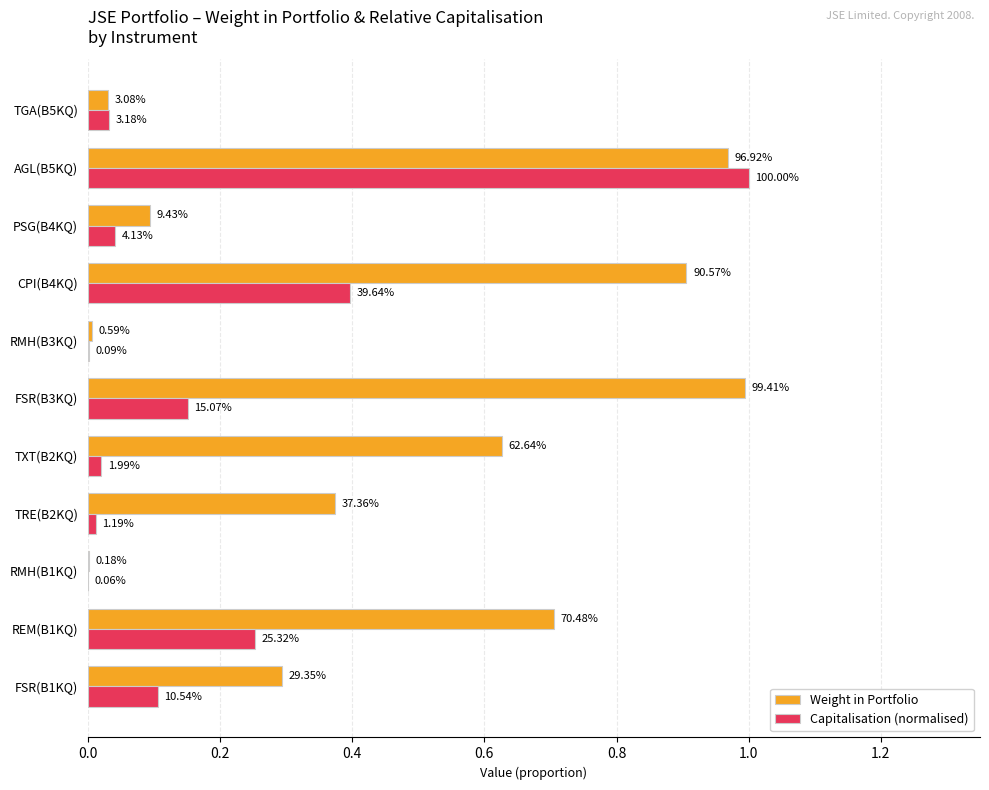

What is the difference between the maximum and minimum values in the Capitalisation (normalised) series?

1.0